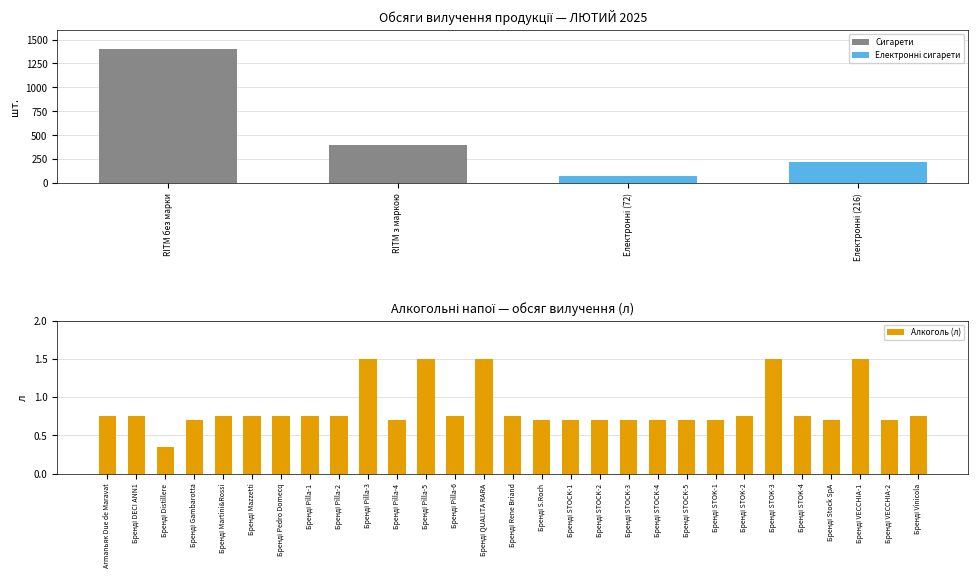

What is the smallest value displayed?

0.3